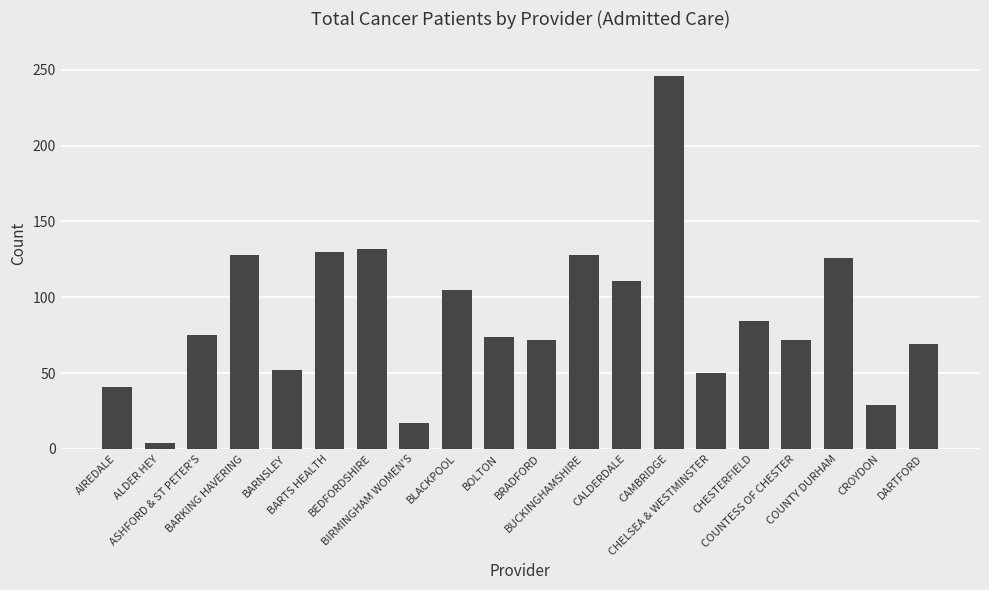

What is the difference between the values at BUCKINGHAMSHIRE and BARTS HEALTH?

2